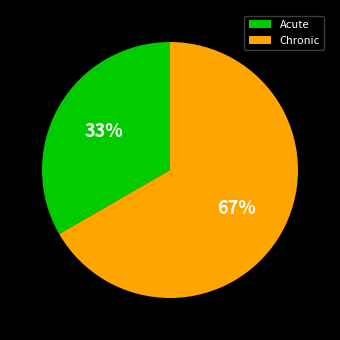

True or false: Chronic accounts for 81% of the total.

False